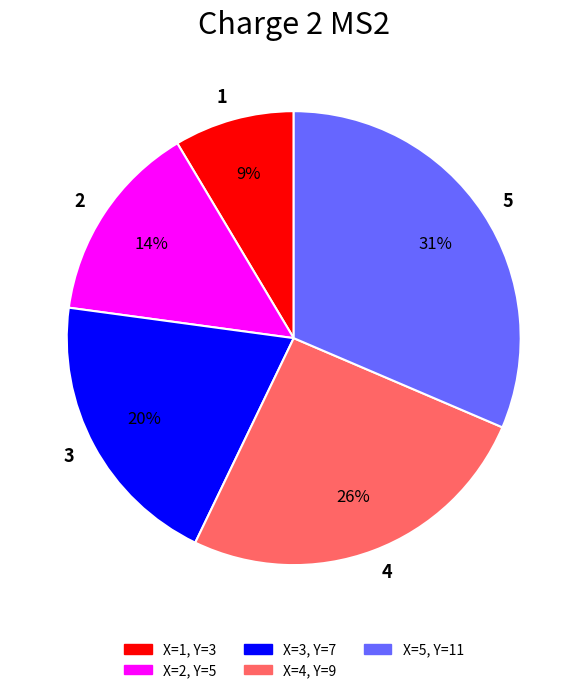

To the nearest percent, what is the combined percentage of 1 and 3?

29%